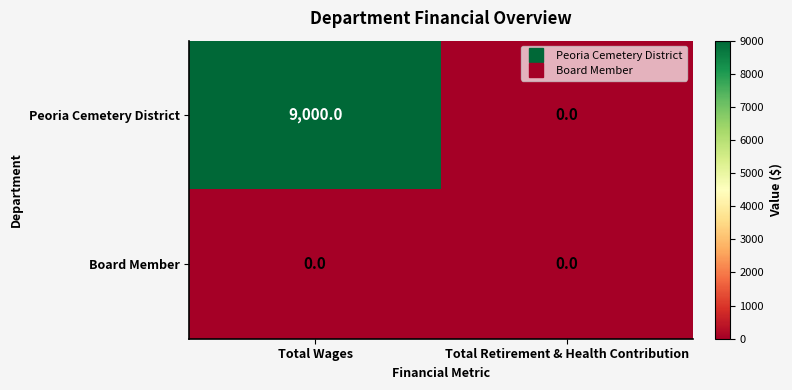

Reading left to right, extract all data points from this chart.

Peoria Cemetery District: Total Wages=9000	Total Retirement & Health Contribution=0
Board Member: Total Wages=0	Total Retirement & Health Contribution=0